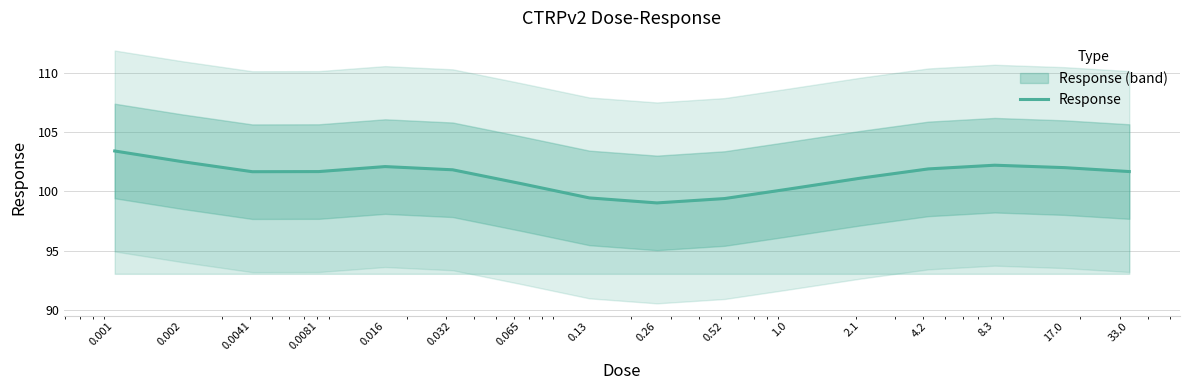

List the labels in order of value, largest first.

0.001, 0.002, 8.3, 0.016, 17.0, 4.2, 0.032, 33.0, 0.0081, 0.0041, 2.1, 0.065, 1.0, 0.13, 0.52, 0.26